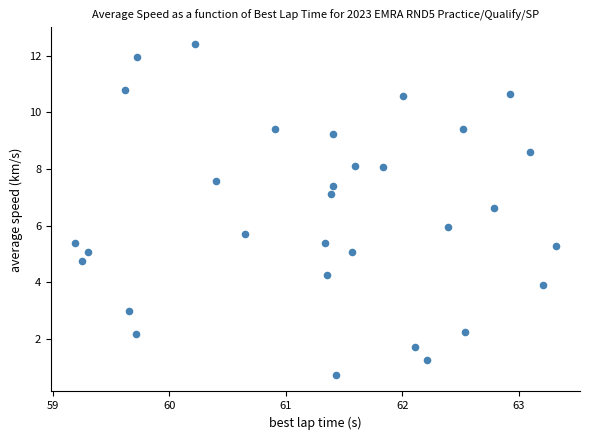

What is the range of Y values (max minus min)?

11.7